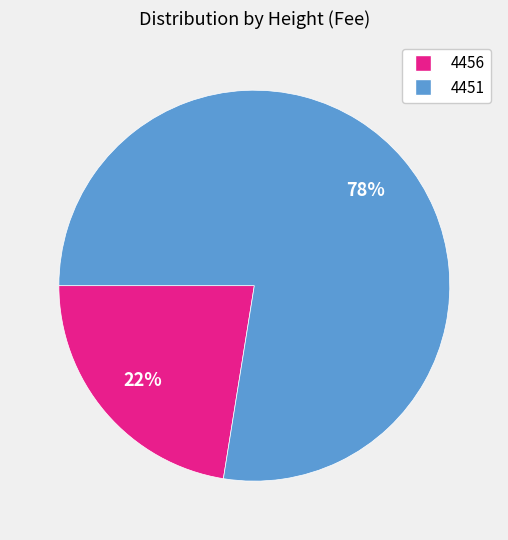

How many segments does this pie chart have?

2